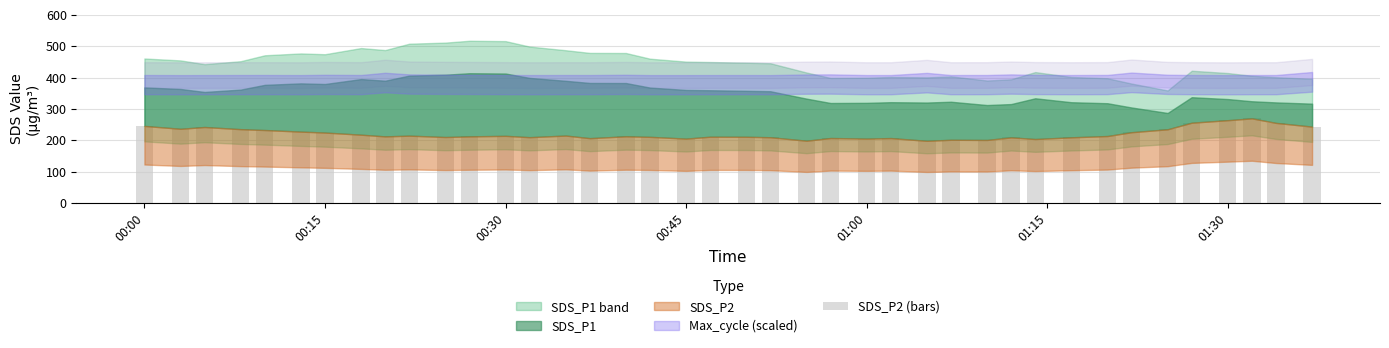

What is the maximum value shown in the chart?

270.2